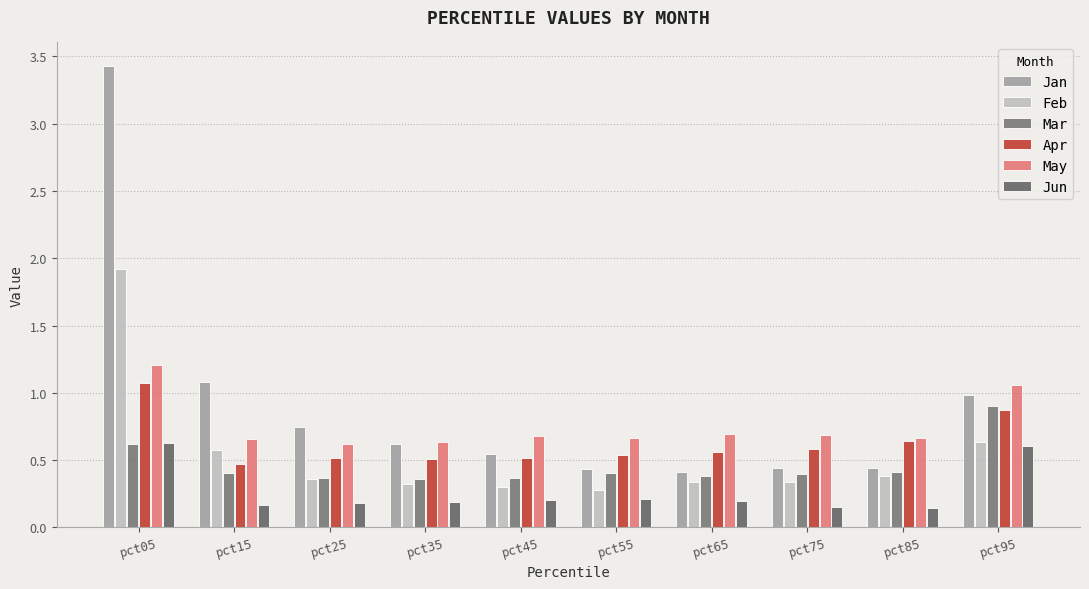

How many bars are there in each group?

6